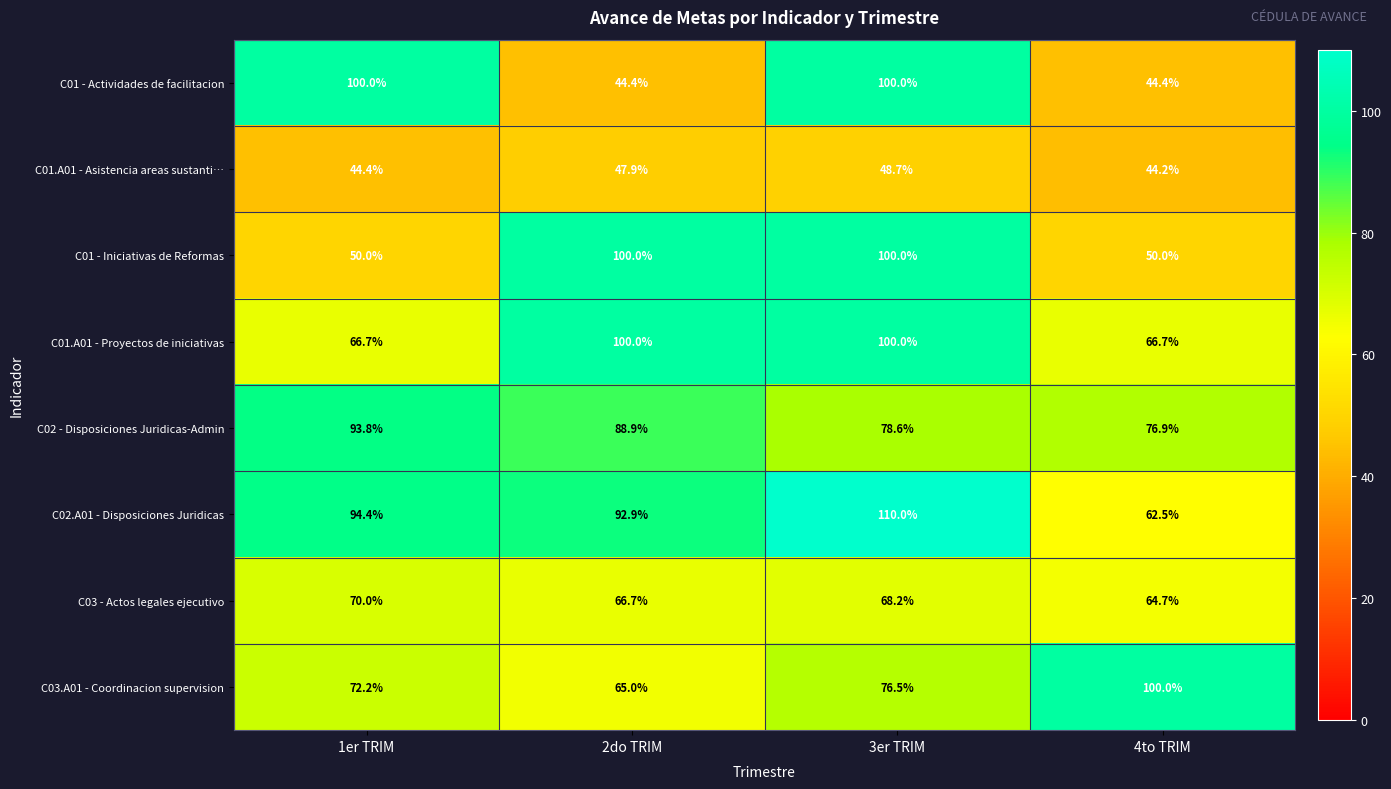

How many data points does each series have?

4